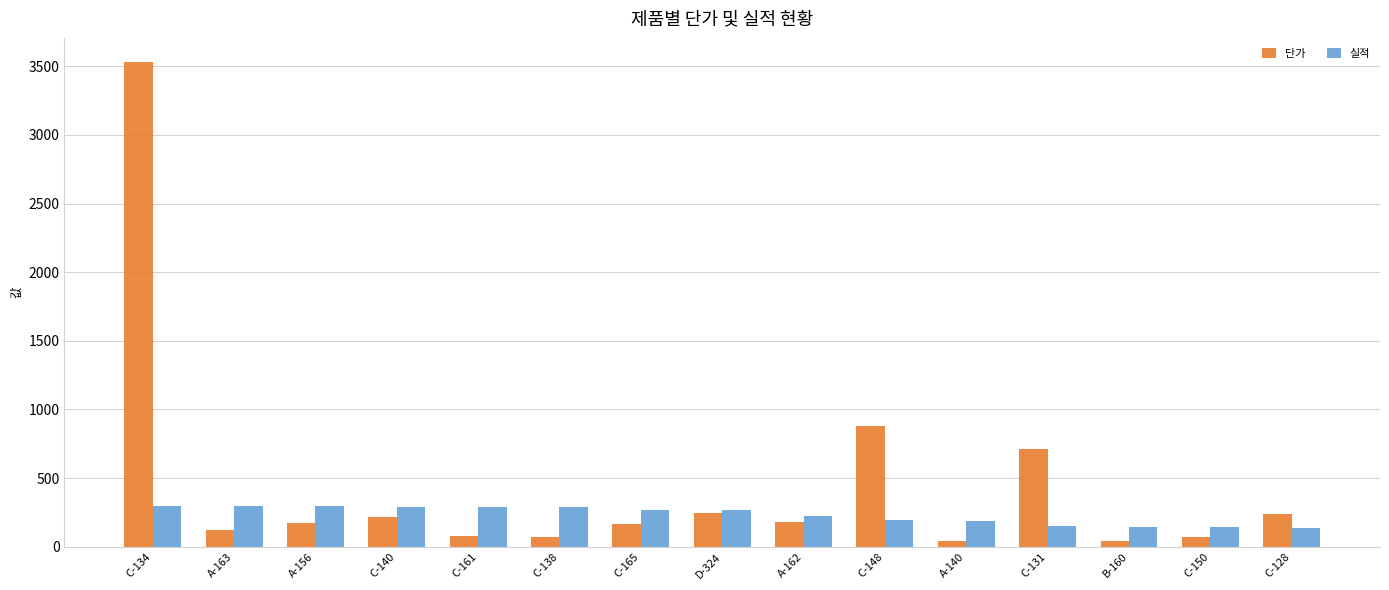

What are all the series names shown in the legend?

단가, 실적